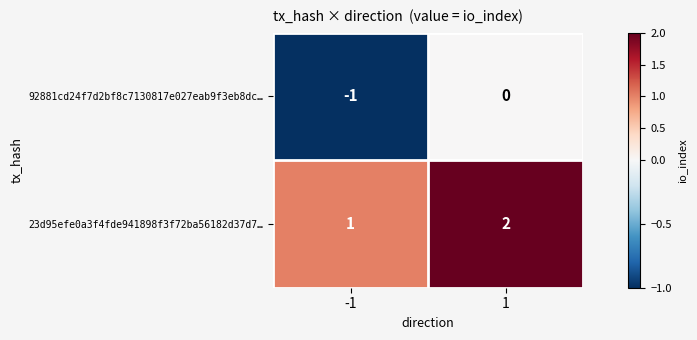

How many series are shown in this chart?

2